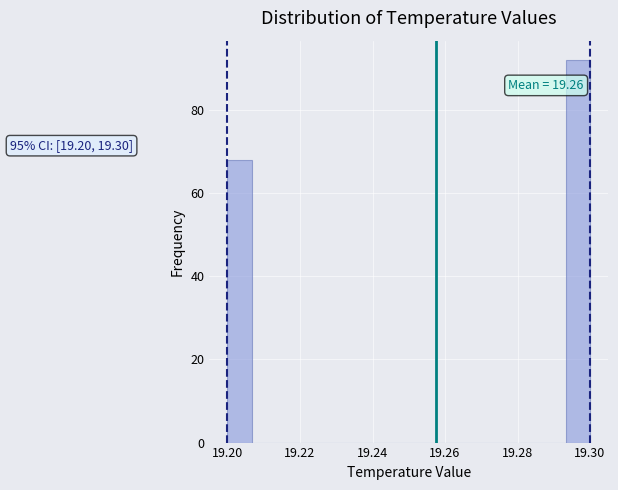

Around what value on the x-axis is the tallest bar? Give the approximate position of its centre, as read against the axis.

19.296